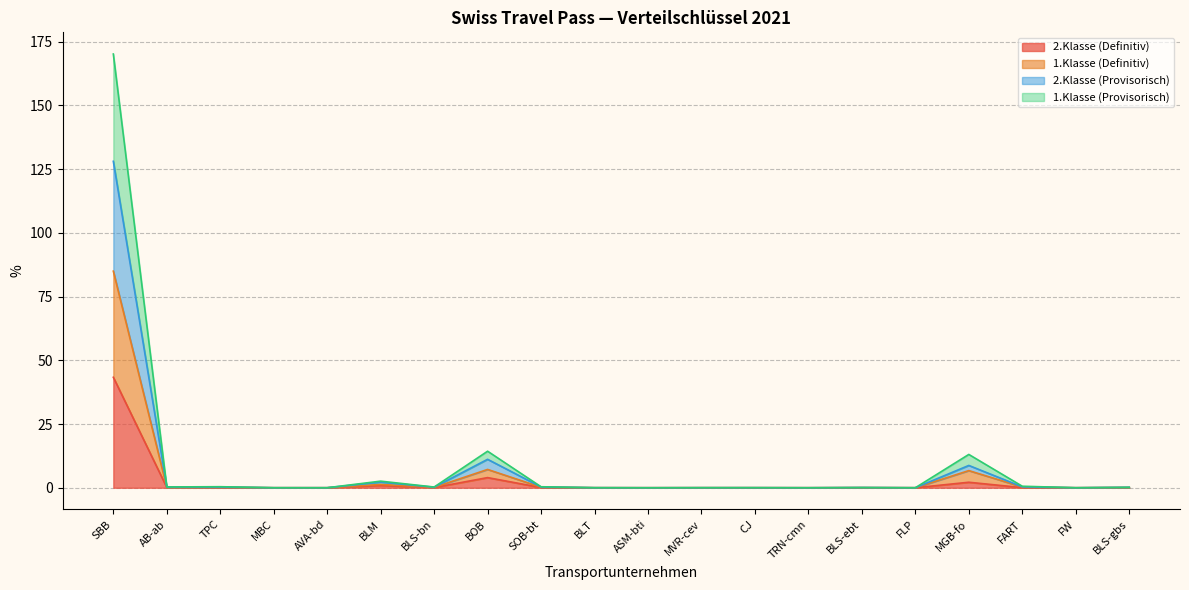

In 2.Klasse (Provisorisch), how many points are higher than both neighbors (excluding endpoints)?

5